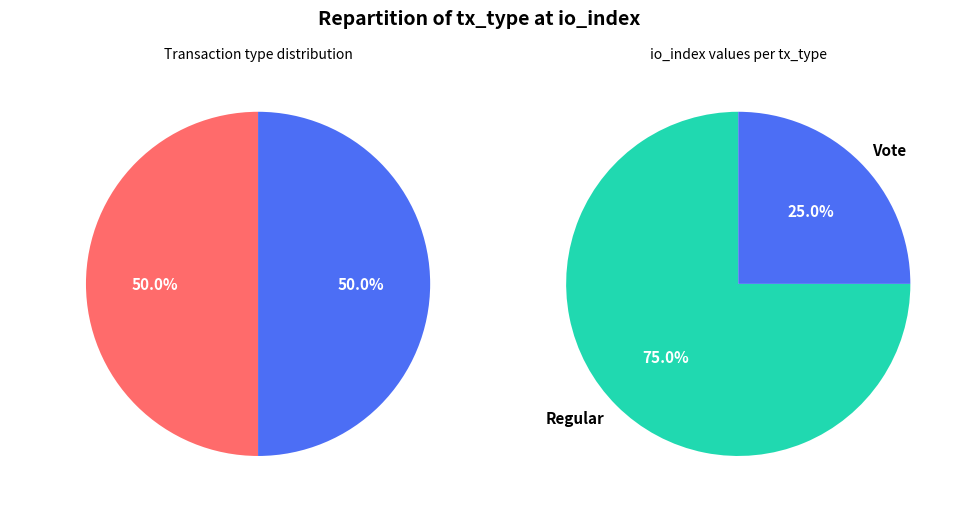

To the nearest percent, what is the difference between the largest and smallest slice percentages?

50%